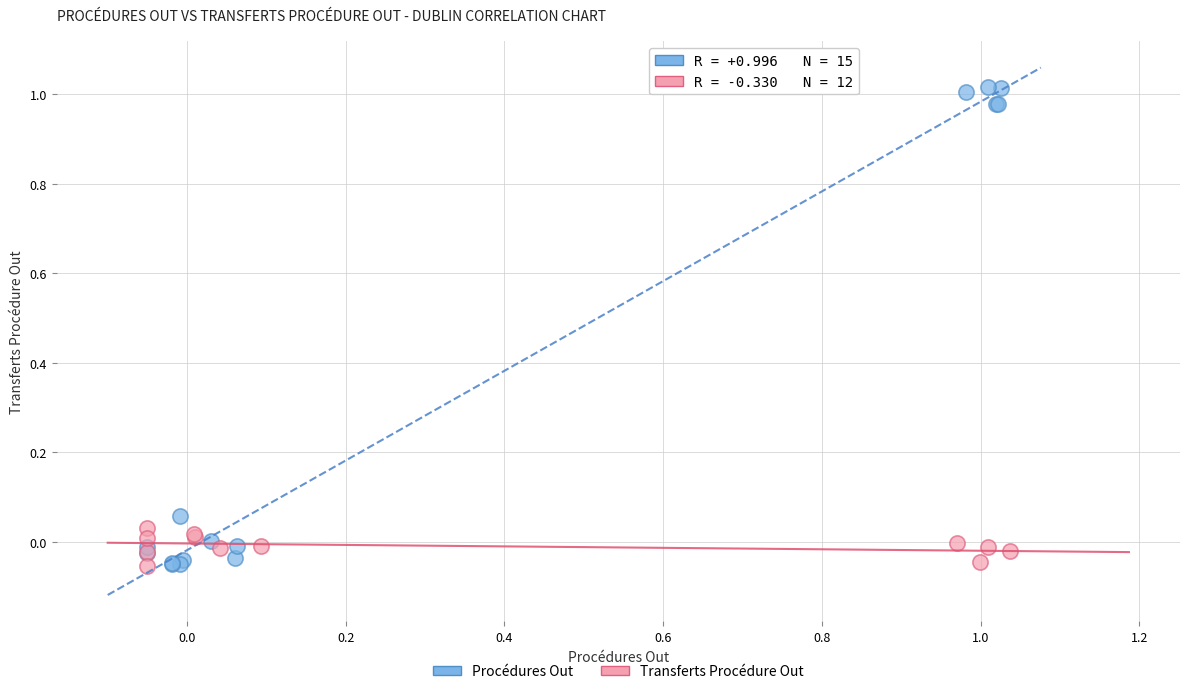

Which series reaches the maximum Y coordinate?

Procédures Out